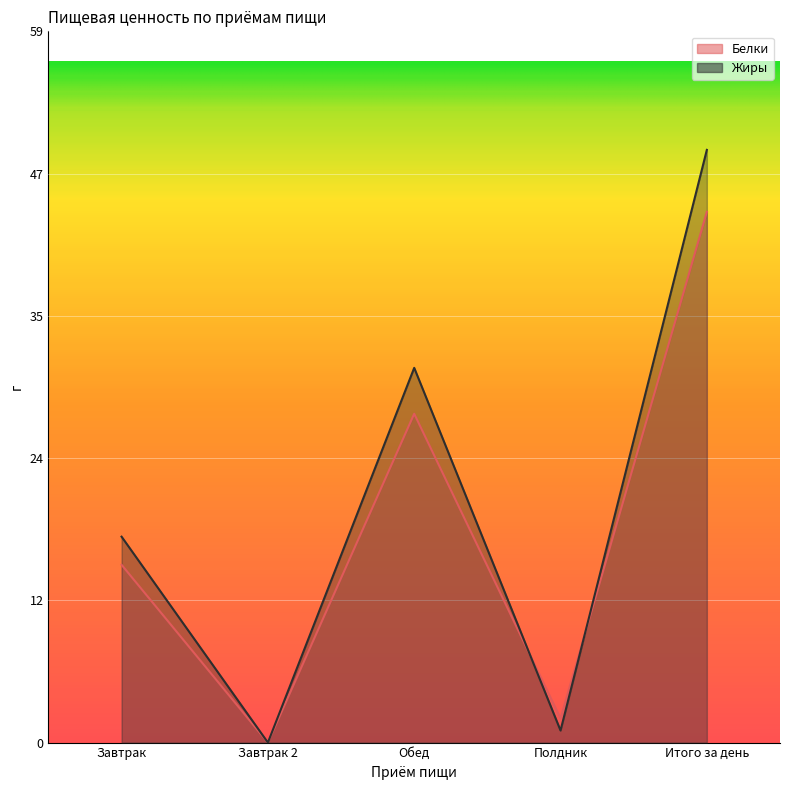

How many intersections are there between Жиры and Белки?

2